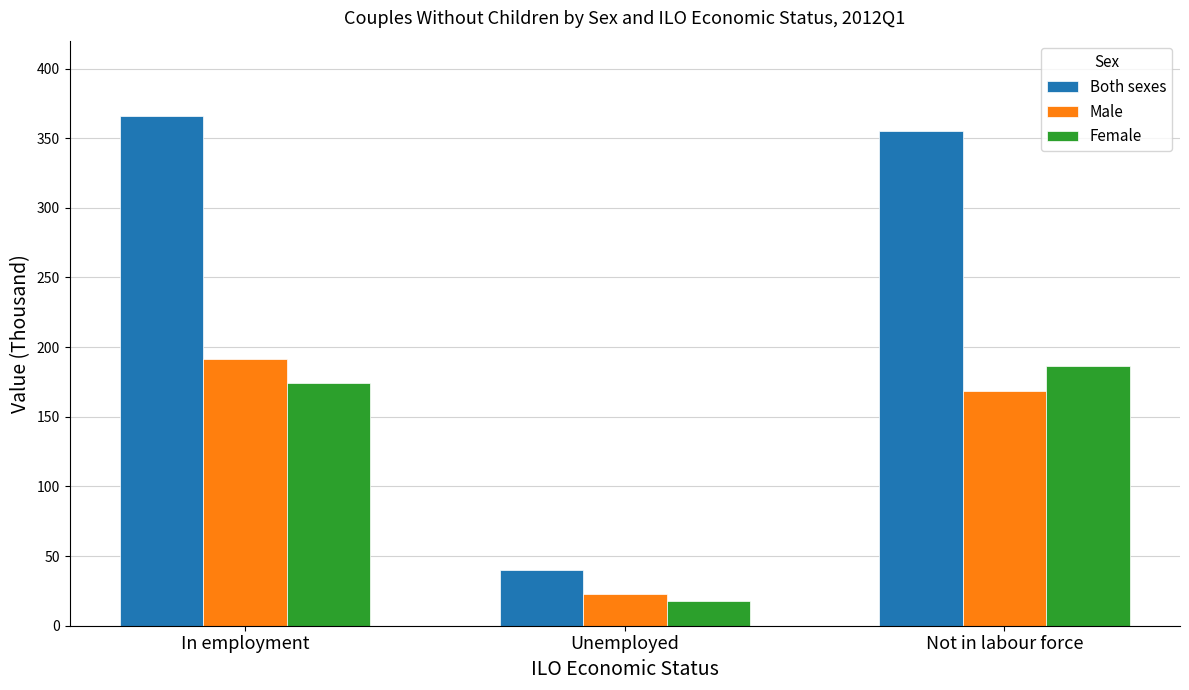

What is the approximate value of Male at In employment?

191.8